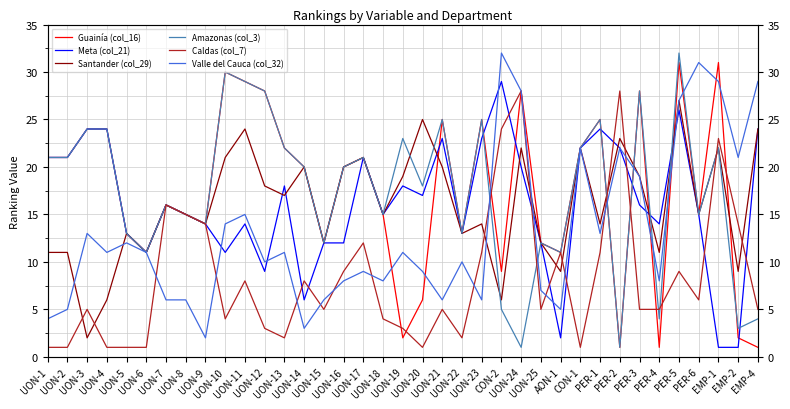

True or false: Guainía (col_16) has more than 1 points higher than both neighbors.

True